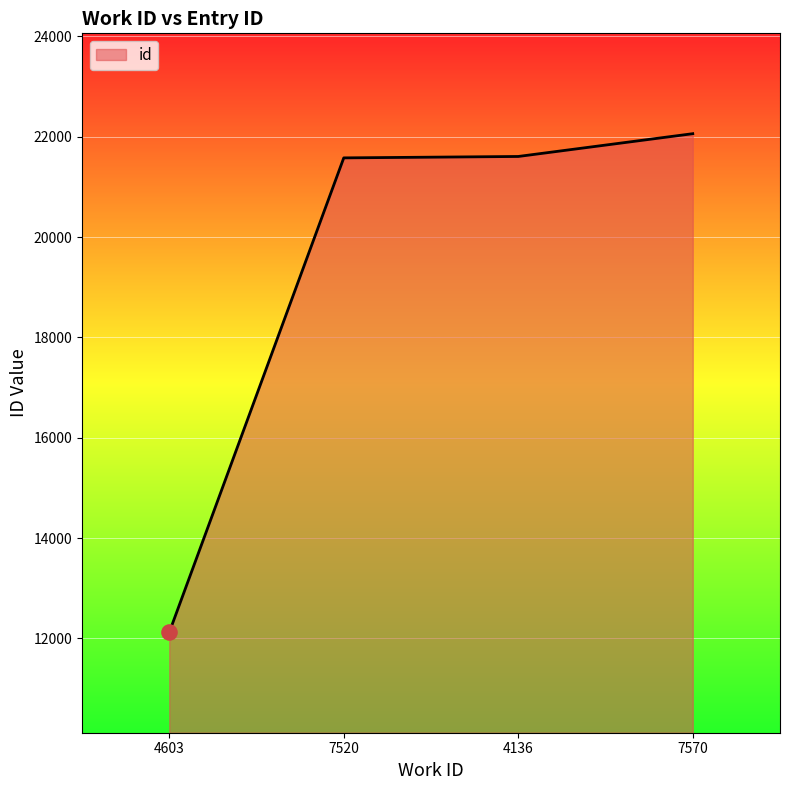

What is the ratio of the value at 7570 to the value at 7520?

1.0